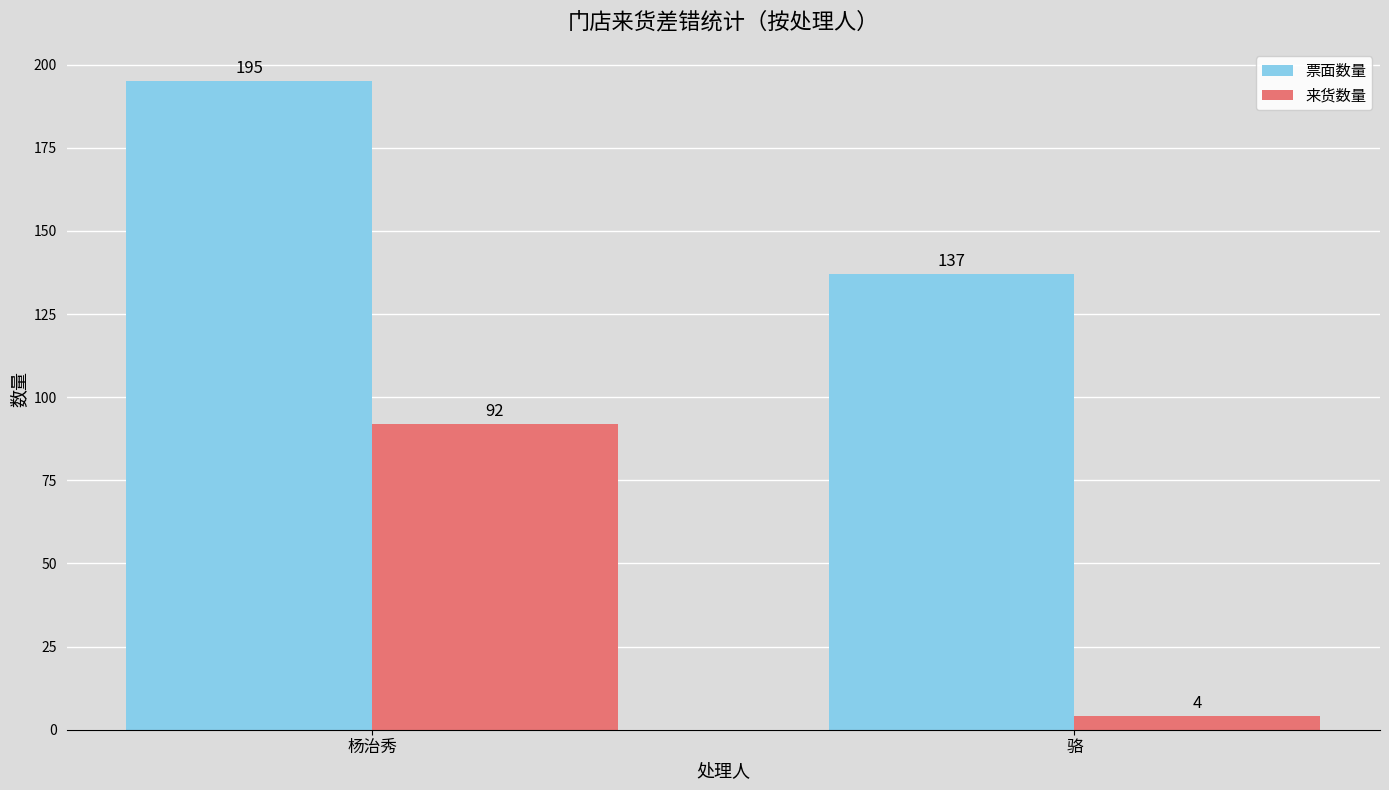

Read the 票面数量 value at 骆.

137